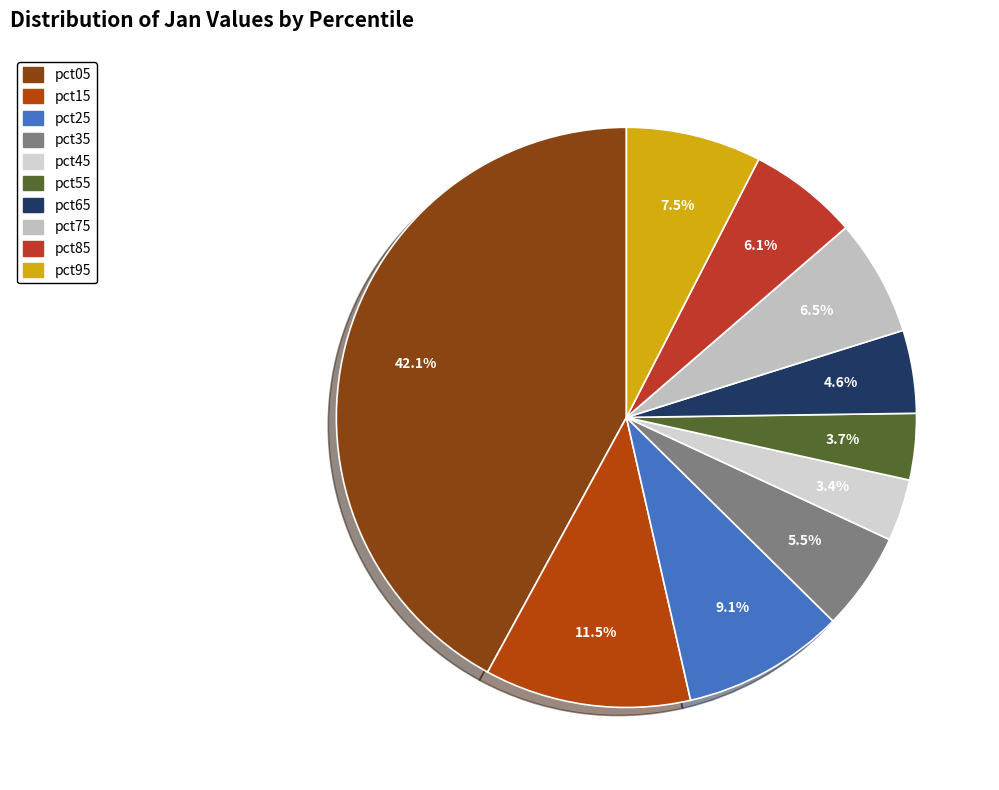

How much of the chart is everything except pct65?

95.4%